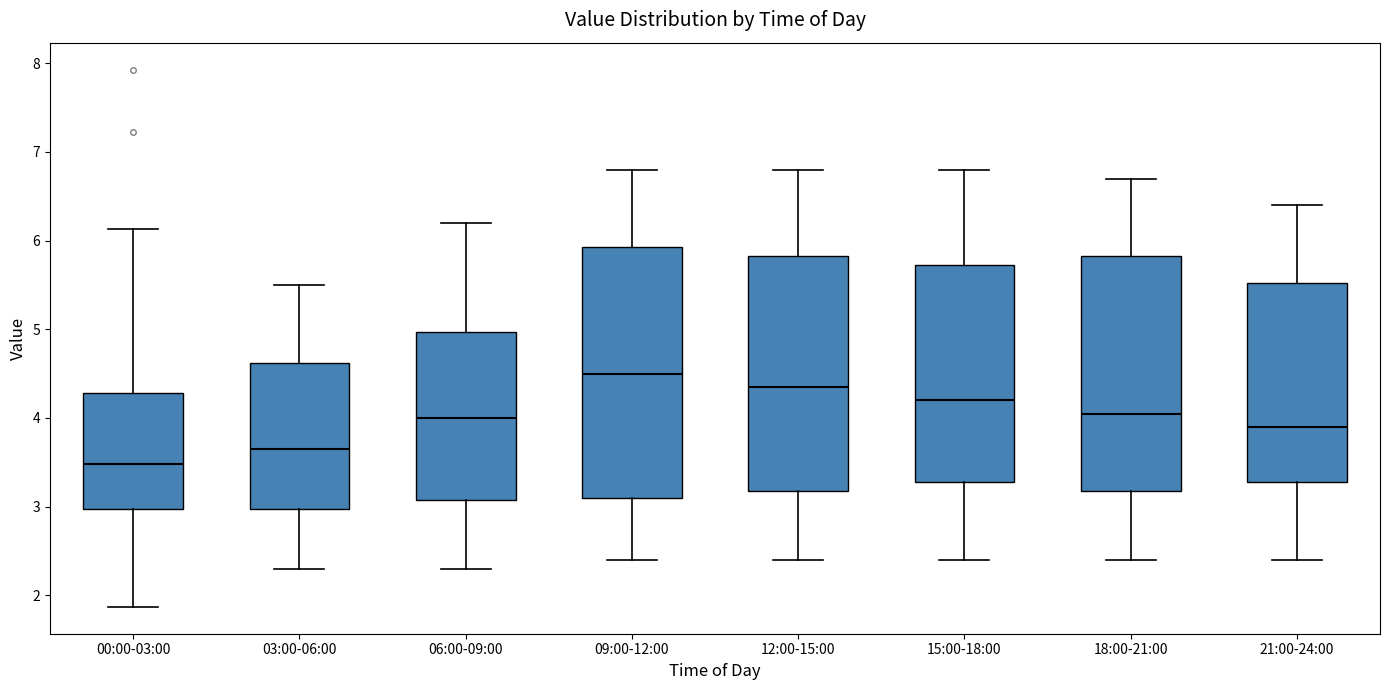

Where does the median line of the box for 06:00-09:00 sit on the y-axis? The values are not printed on the chart, so give them approximately, as read against the axis.

4.0